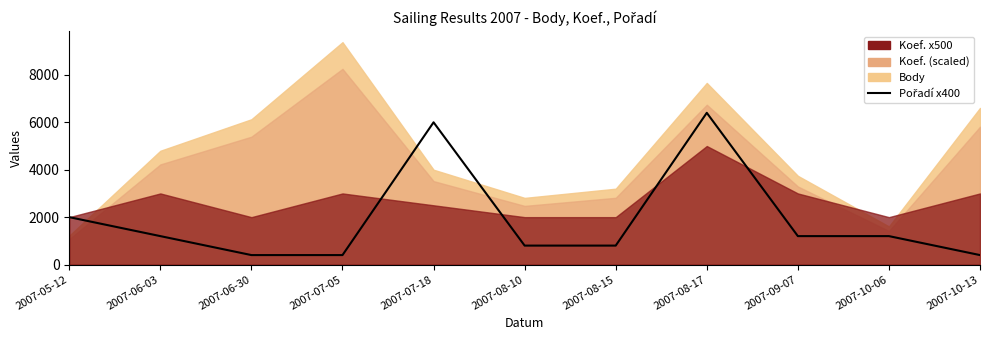

What is the difference between the maximum and minimum values?

6000